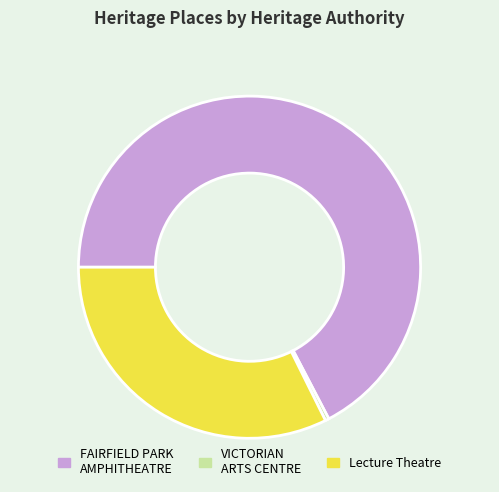

Is there any slice that represents more than half of the pie?

Yes